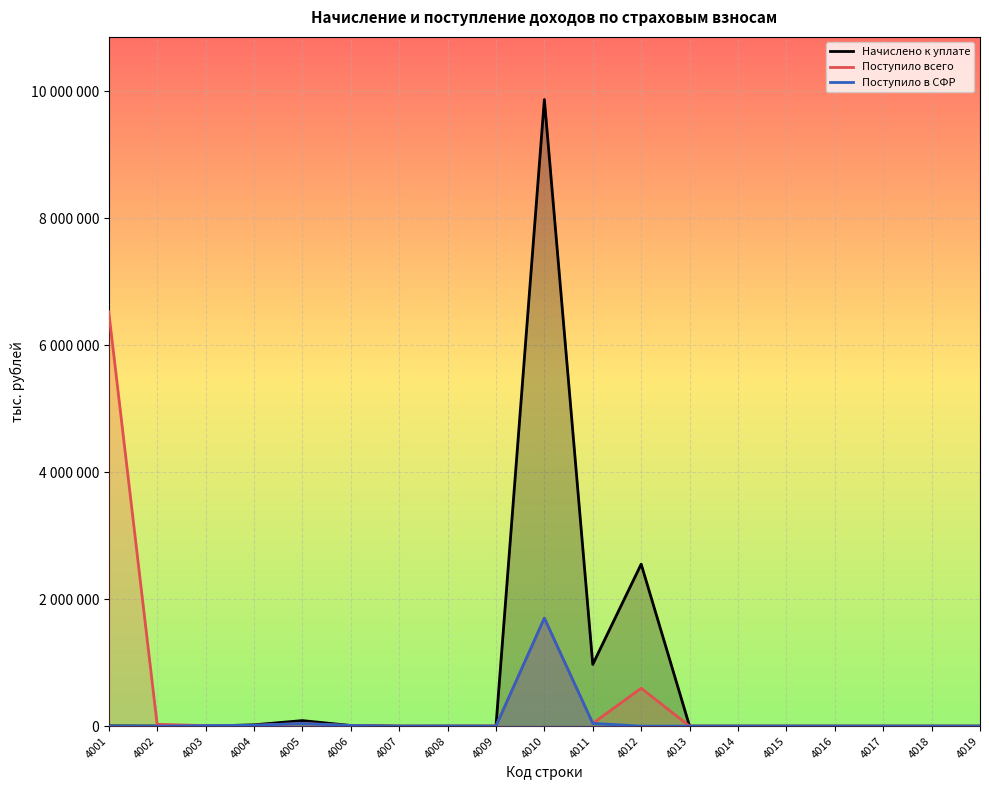

After their last crossing, which series has the higher values: Поступило всего or Поступило в СФР?

Поступило всего